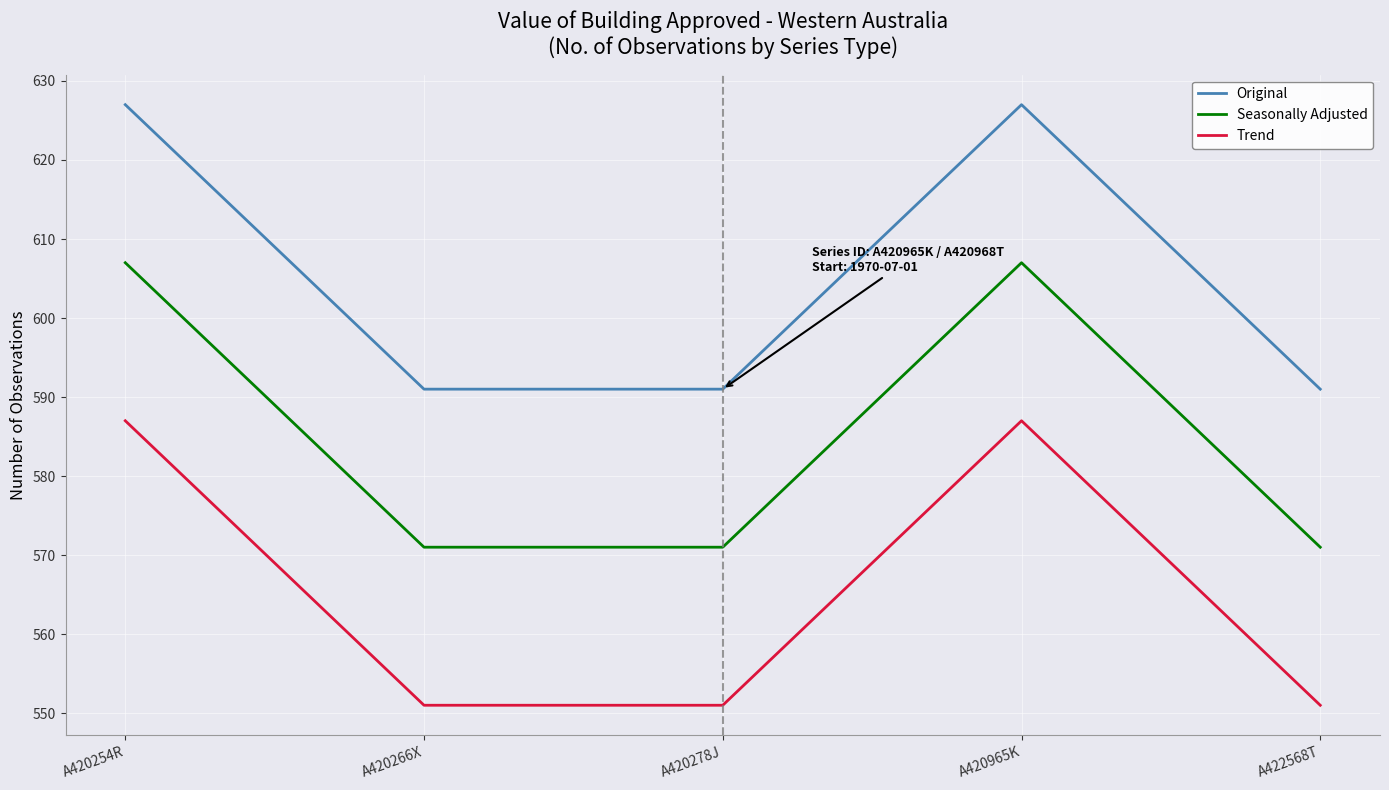

Reading left to right, what are all the values shown in this chart?

Original: 627	591	591	627	591
Seasonally Adjusted: 607	571	571	607	571
Trend: 587	551	551	587	551